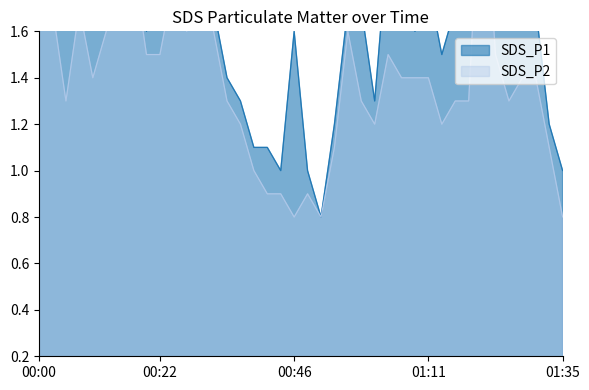

What is the difference between the second highest and second lowest values in the SDS_P2 series?

1.3